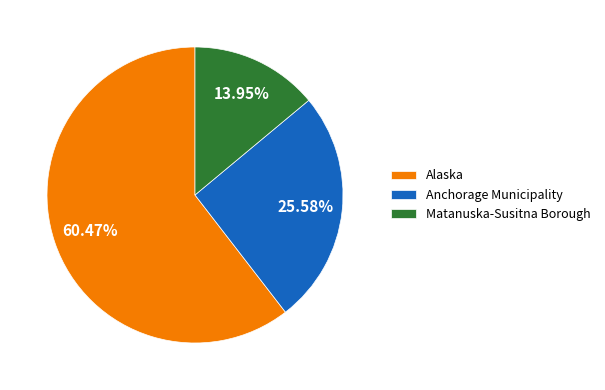

Which category has the smallest portion of the pie?

Matanuska-Susitna Borough